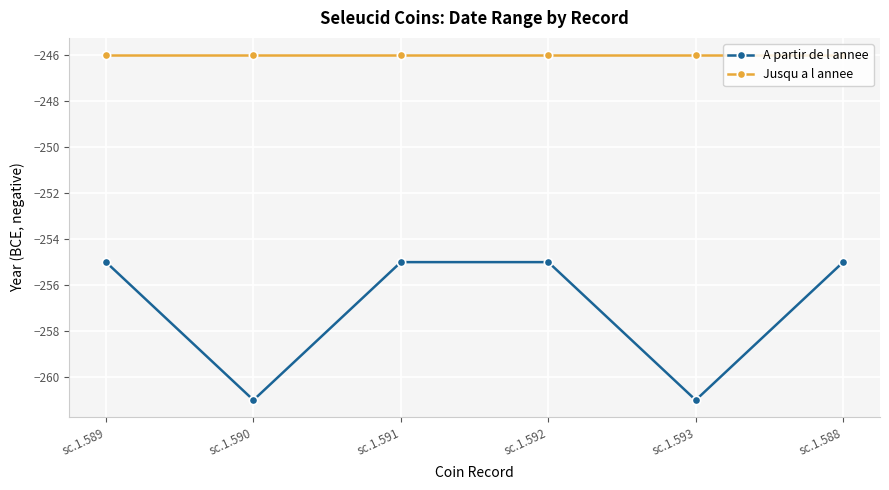

What is the total value across all series at sc.1.589?

-501